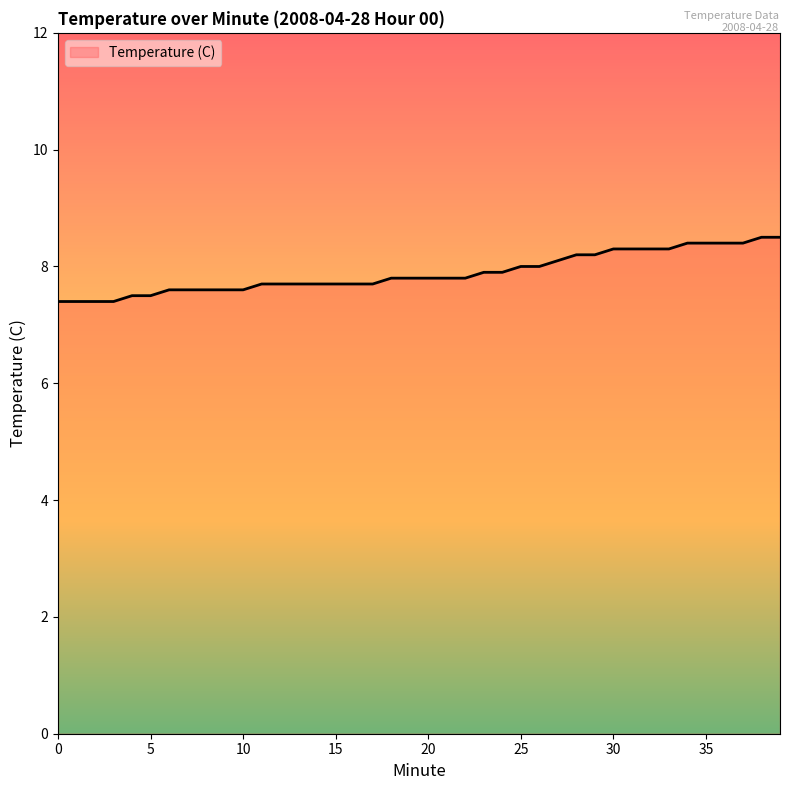

How many lines are shown in the chart?

1